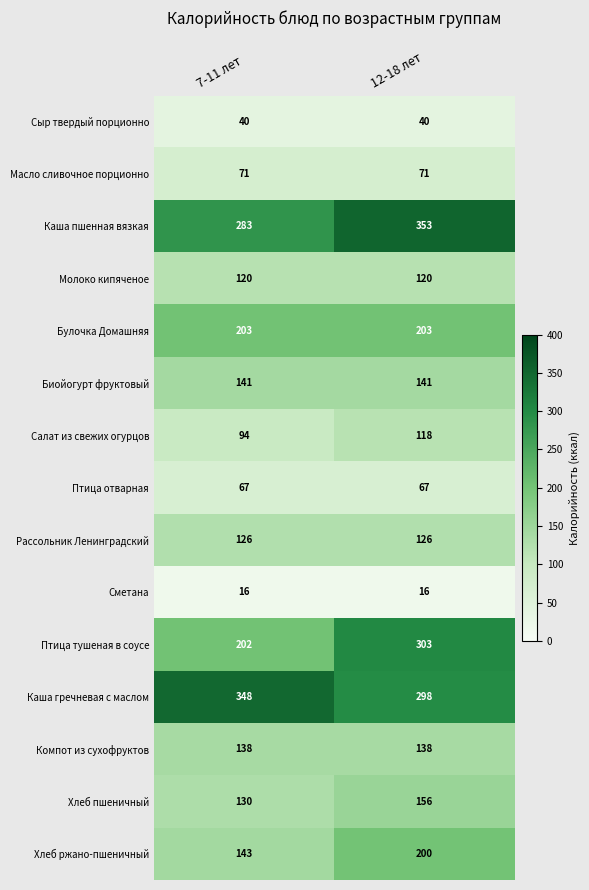

What is the smallest value displayed?

16